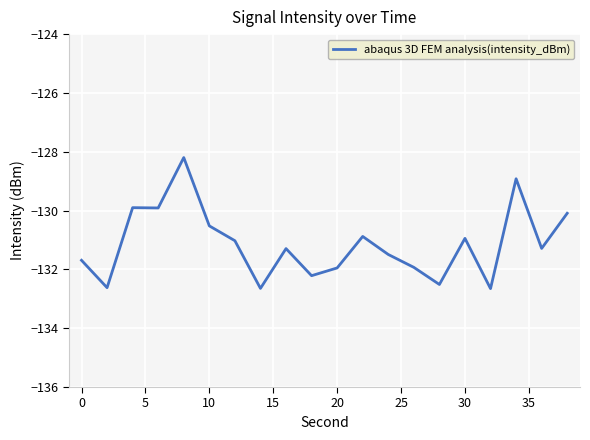

What is the minimum value shown in the chart?

-132.7